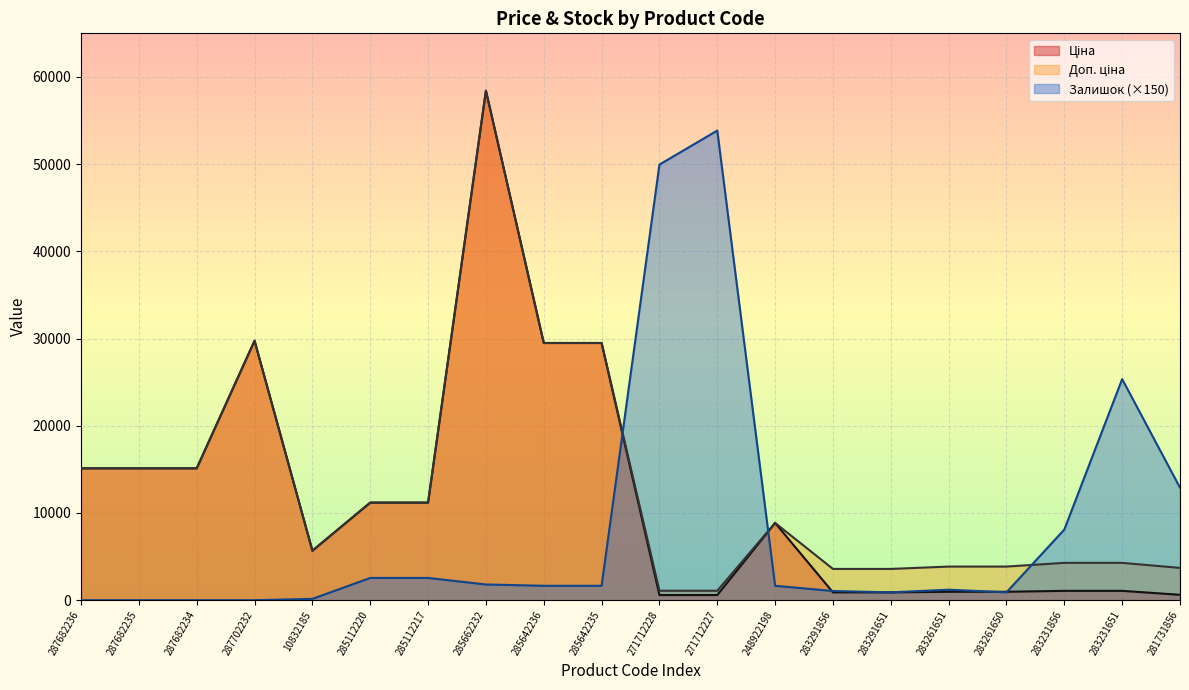

At which label is Доп. ціна closest to 29754?

287702232